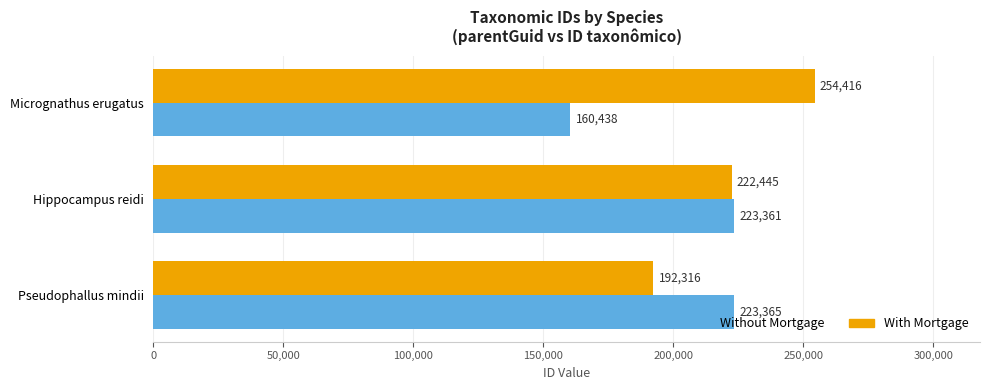

Which series has the widest spread of values?

Without Mortgage